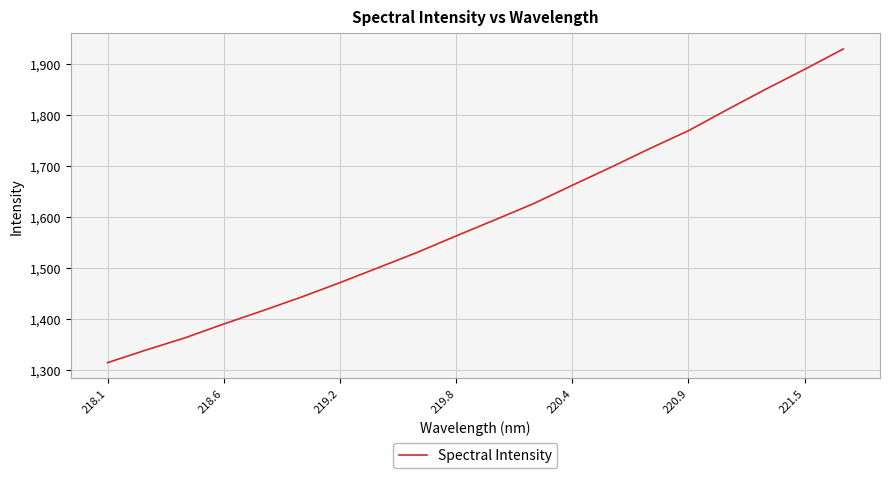

Is this an area chart (filled region under the line)?

No